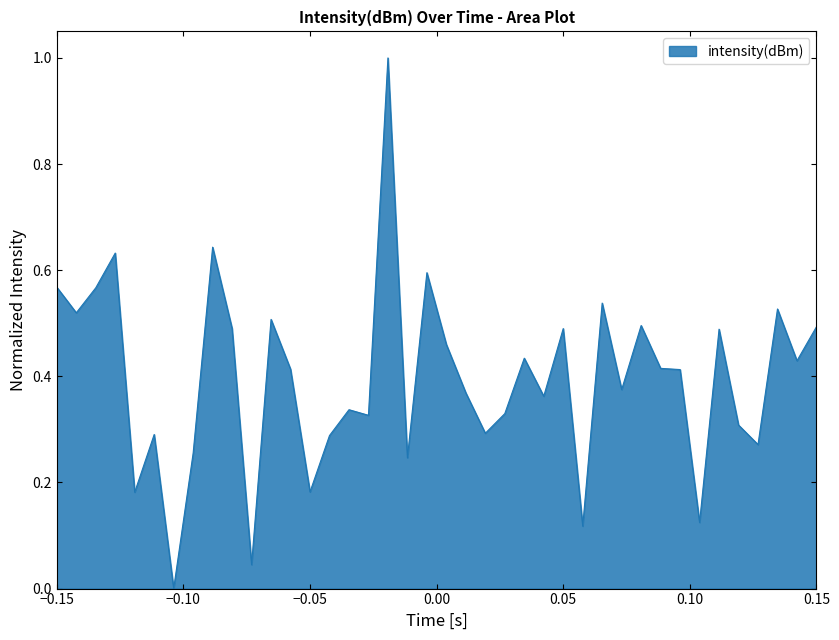

What is the difference between the maximum and minimum values?

1.0